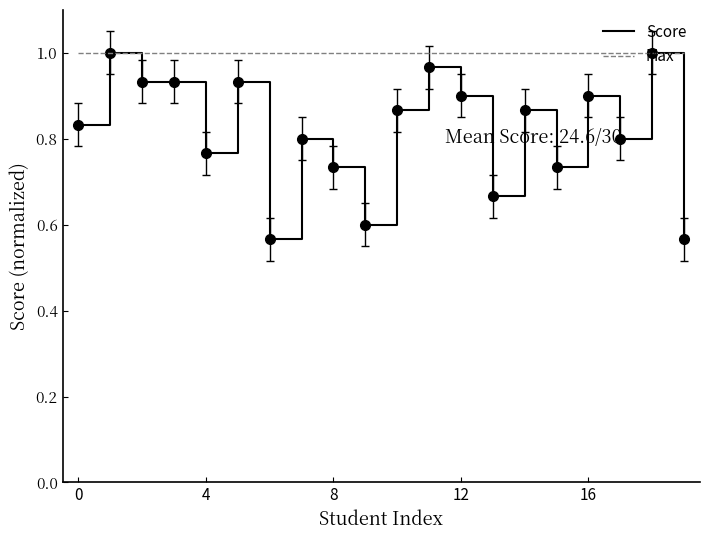

Which series has the largest range (max minus min)?

Score